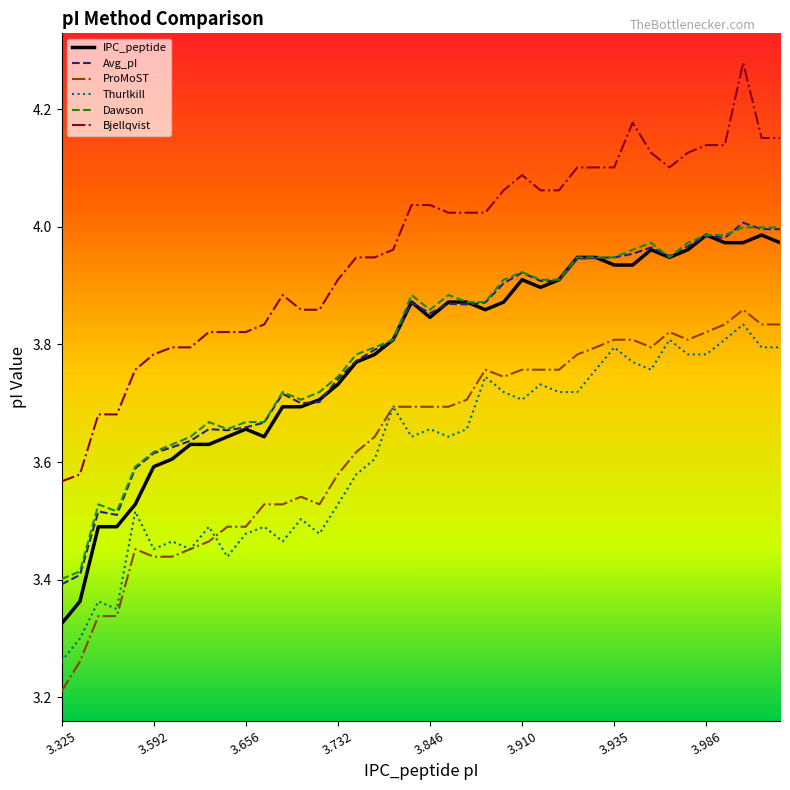

Which series has the largest total across all categories?

Bjellqvist